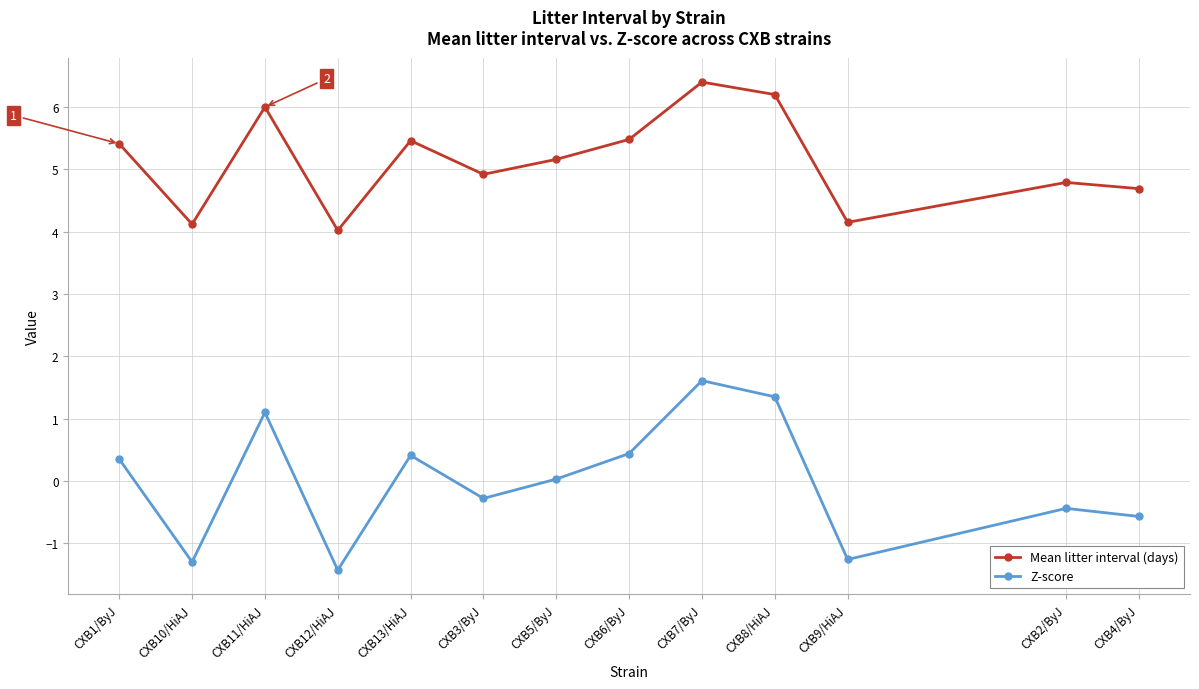

At which category does the chart reach its minimum across all series?

CXB12/HiAJ